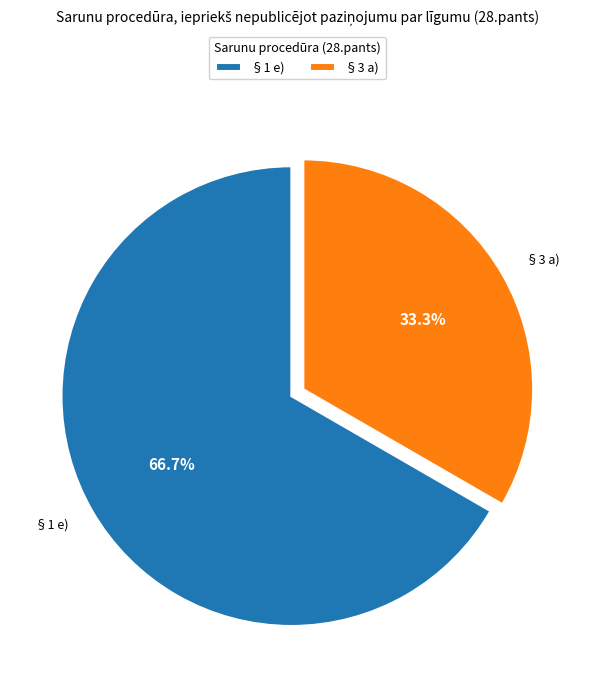

What is the smallest slice in the pie chart?

§3 a)